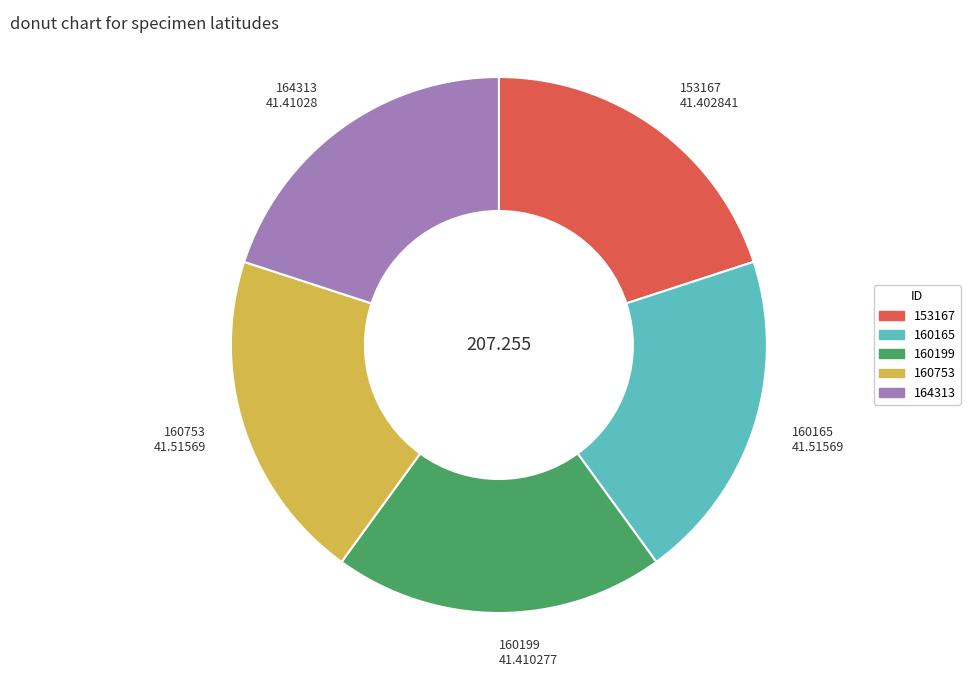

How many segments does this pie chart have?

5